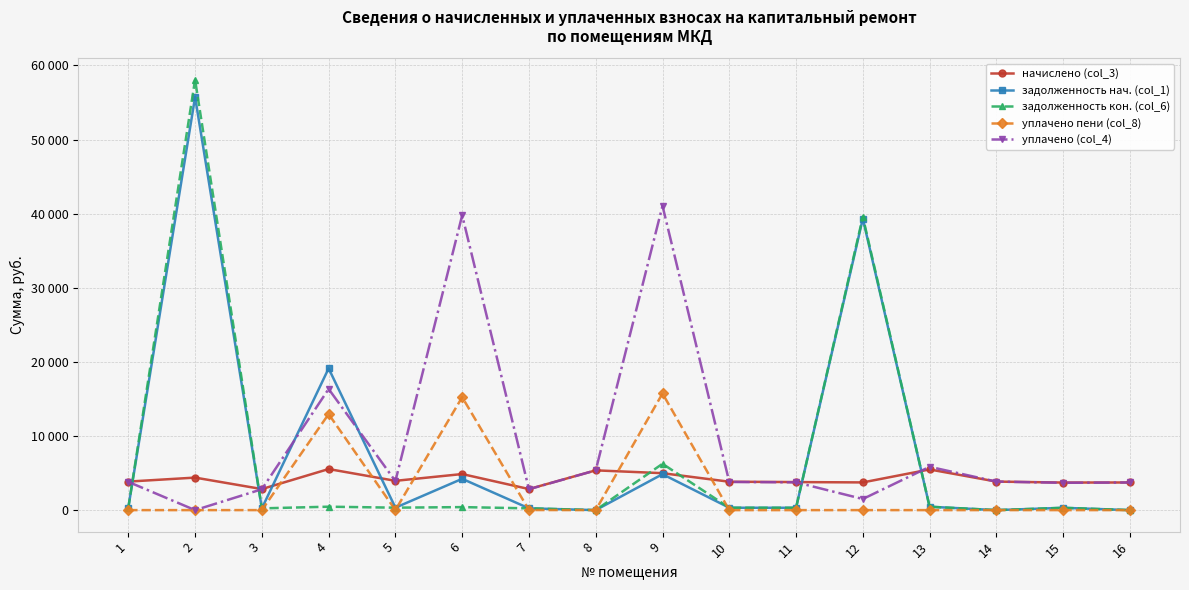

What is the maximum value for уплачено (col_4)?

41057.6